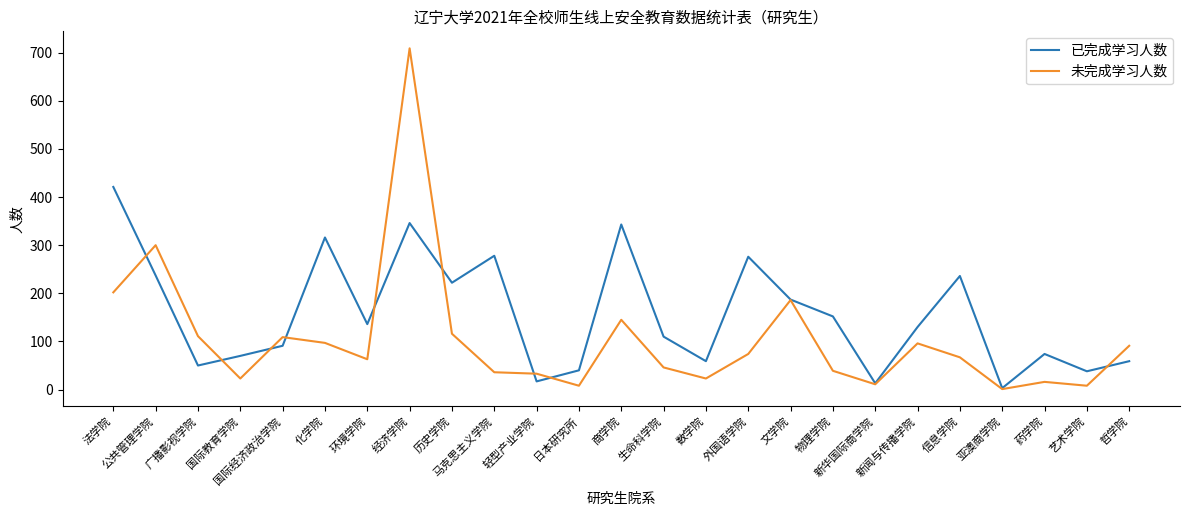

What is the smallest value displayed?

1